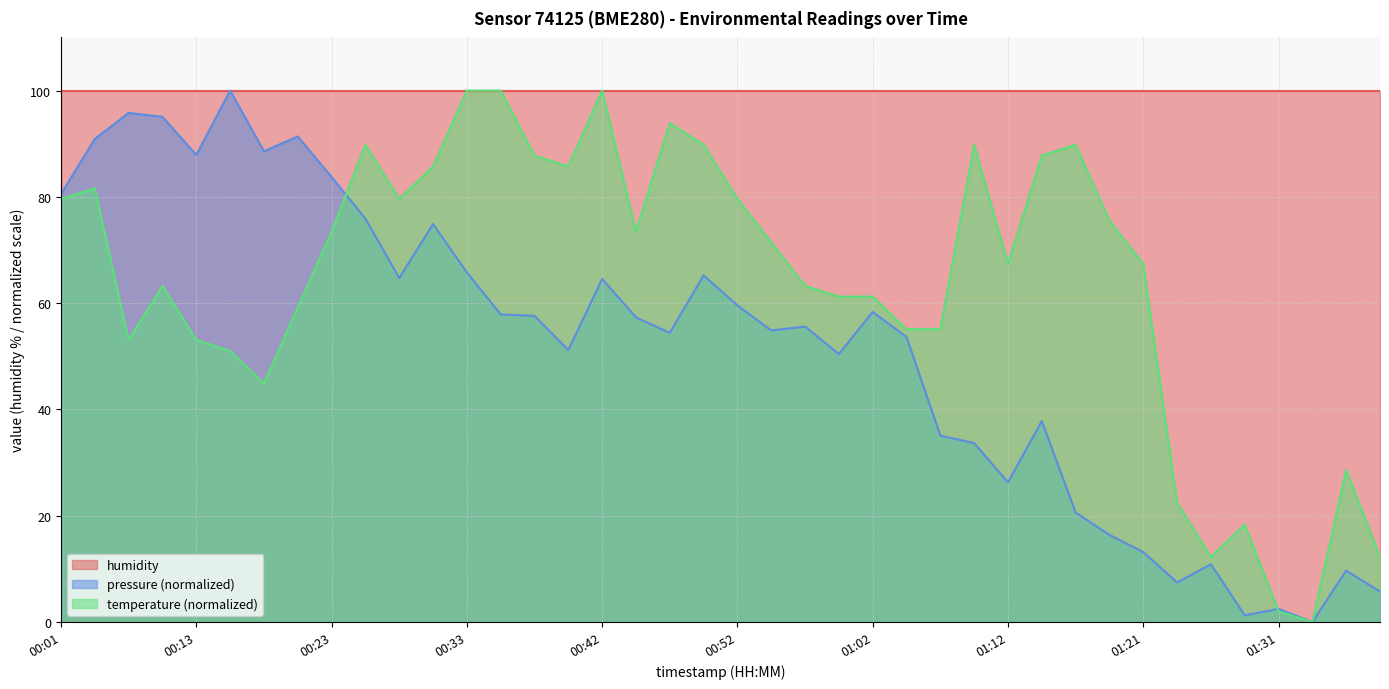

Which series changed the most between 01:12 and 01:21?

pressure (normalized)